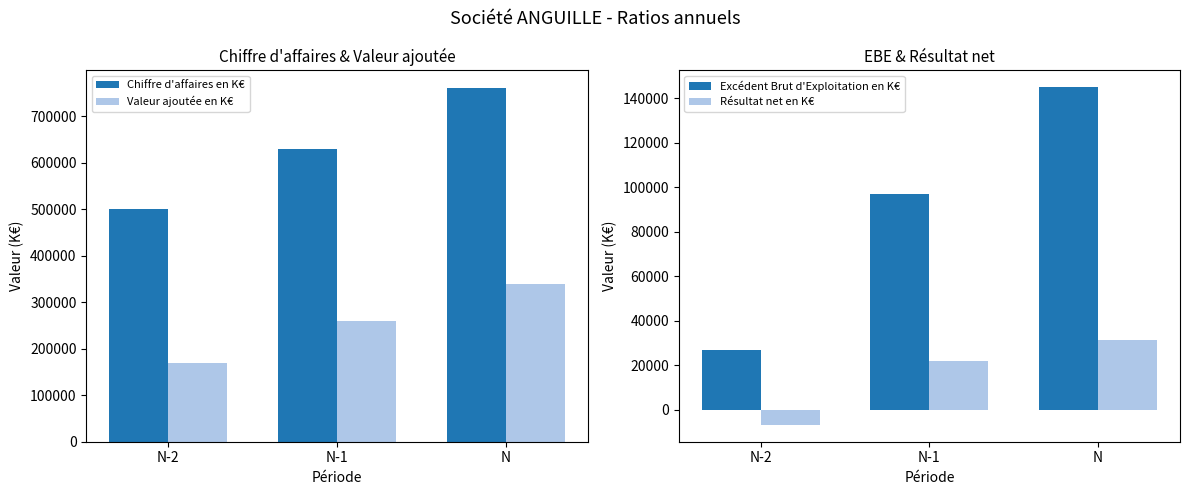

List the series in order of their peak value, lowest first.

Résultat net en K€, Excédent Brut d'Exploitation en K€, Valeur ajoutée en K€, Chiffre d'affaires en K€